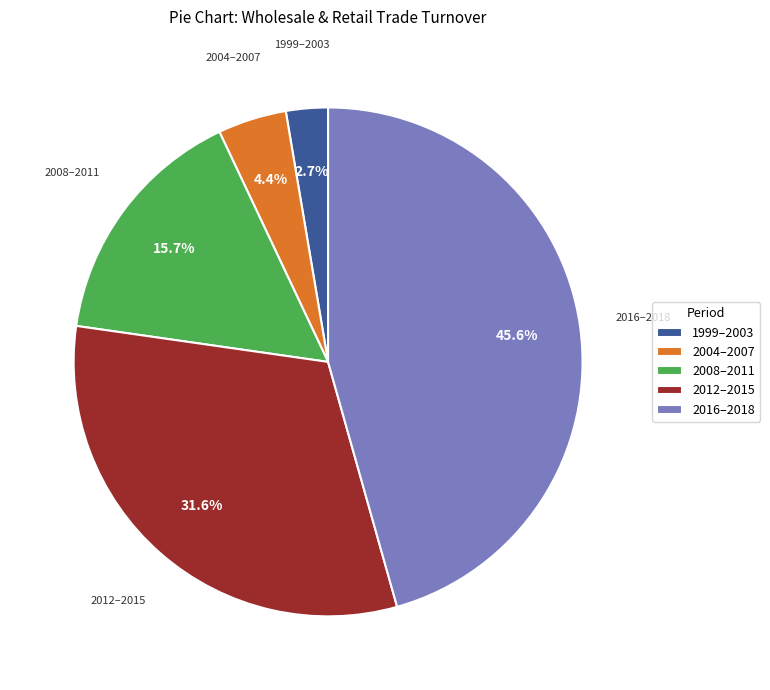

How much of the chart is everything except 2016–2018?

54.4%